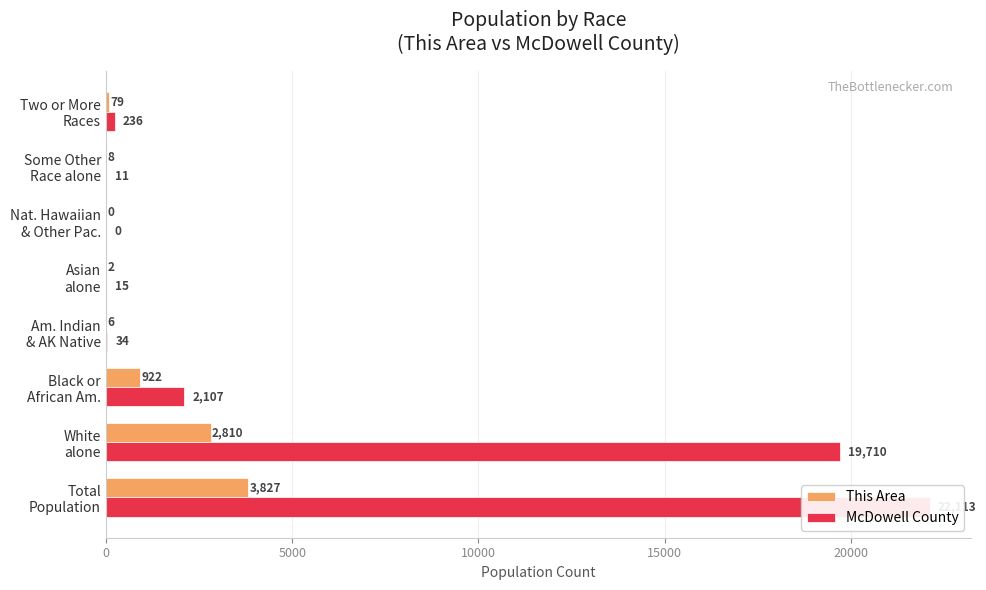

Does the chart contain stacked bars?

No